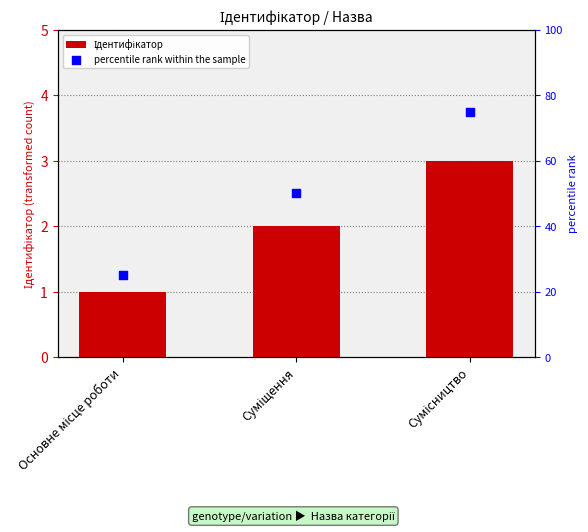

Which series contains the lowest Y value?

Ідентифікатор